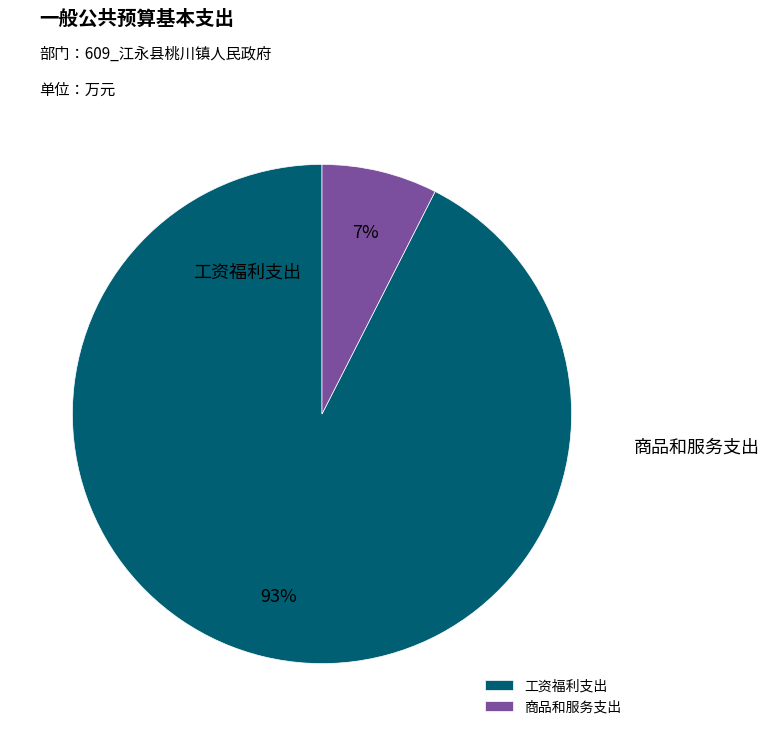

What is the change in value from 工资福利支出 to 商品和服务支出?

-434.9